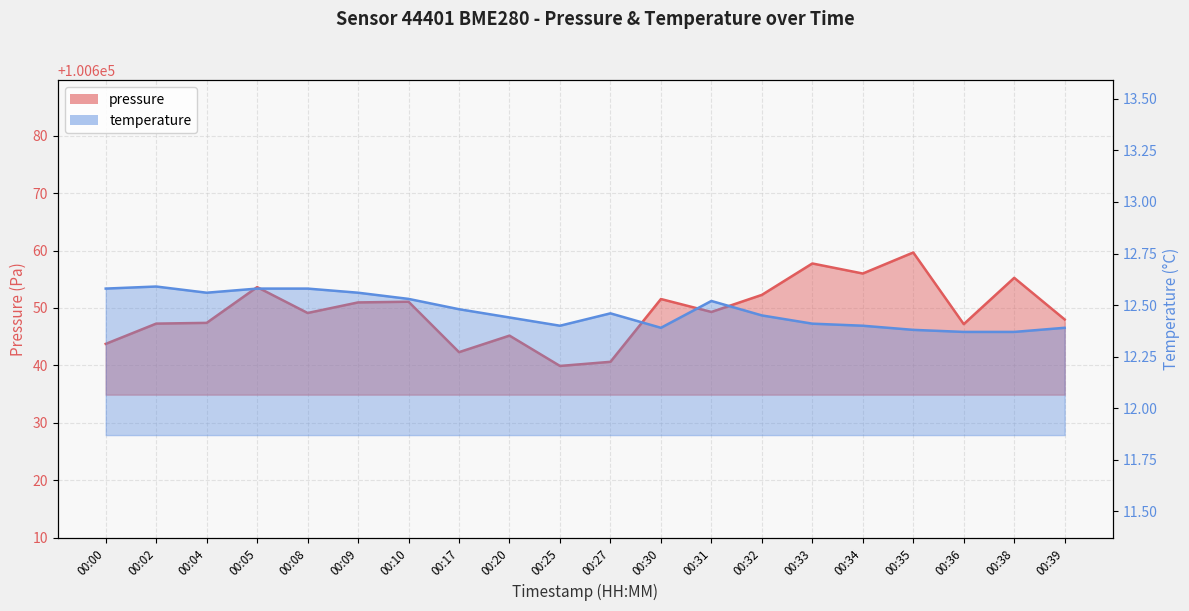

Which has a higher value, 00:38 or 00:35?

00:35